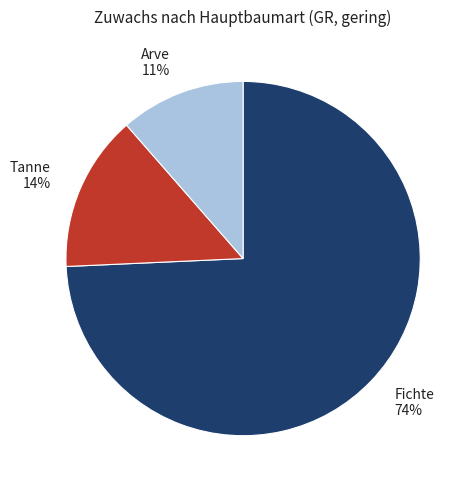

Do Arve and Fichte together represent more than half of the pie?

Yes